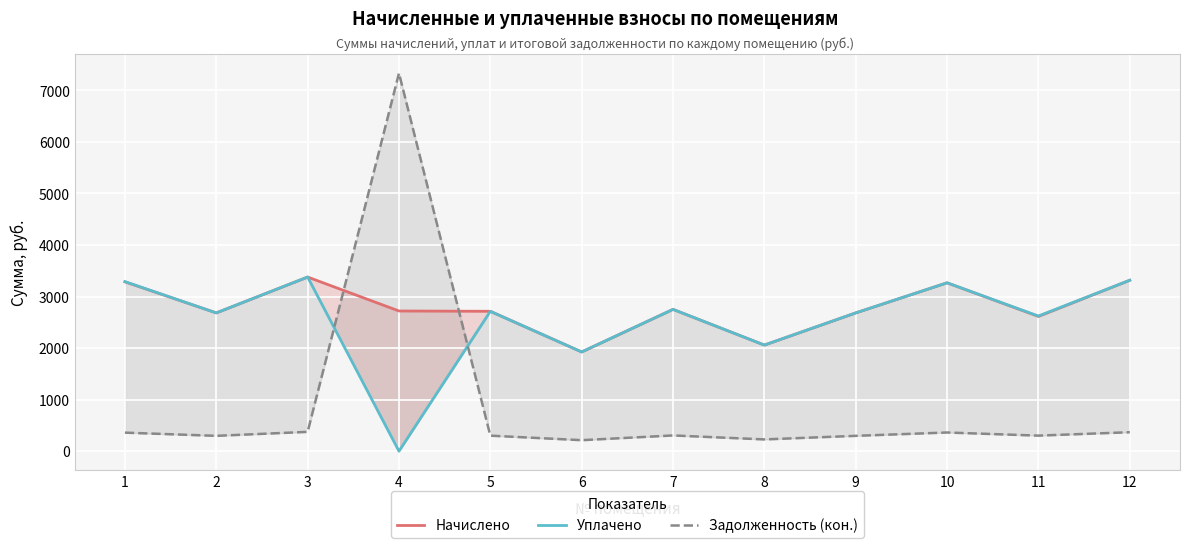

True or false: Уплачено and Начислено cross at least once.

False